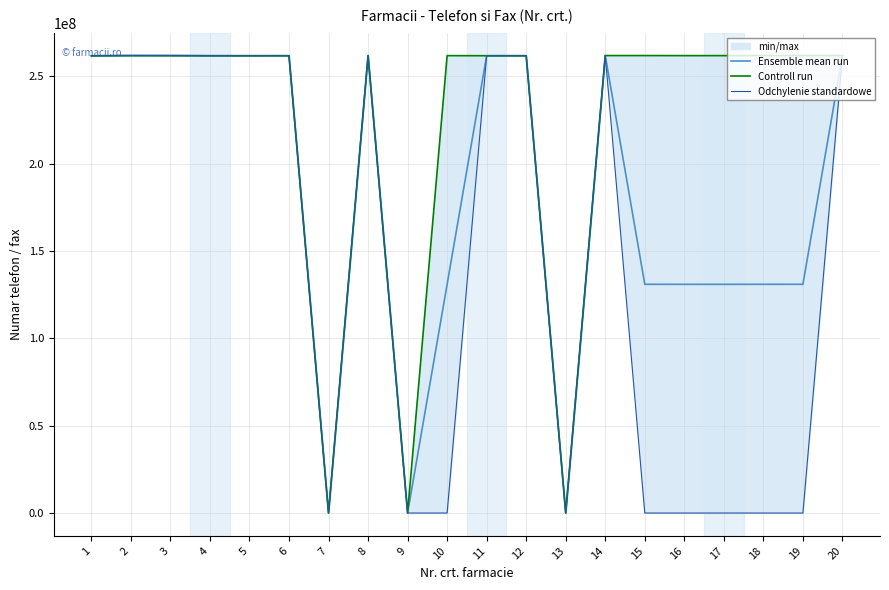

True or false: Ensemble mean run and Controll run intersect in this chart.

False